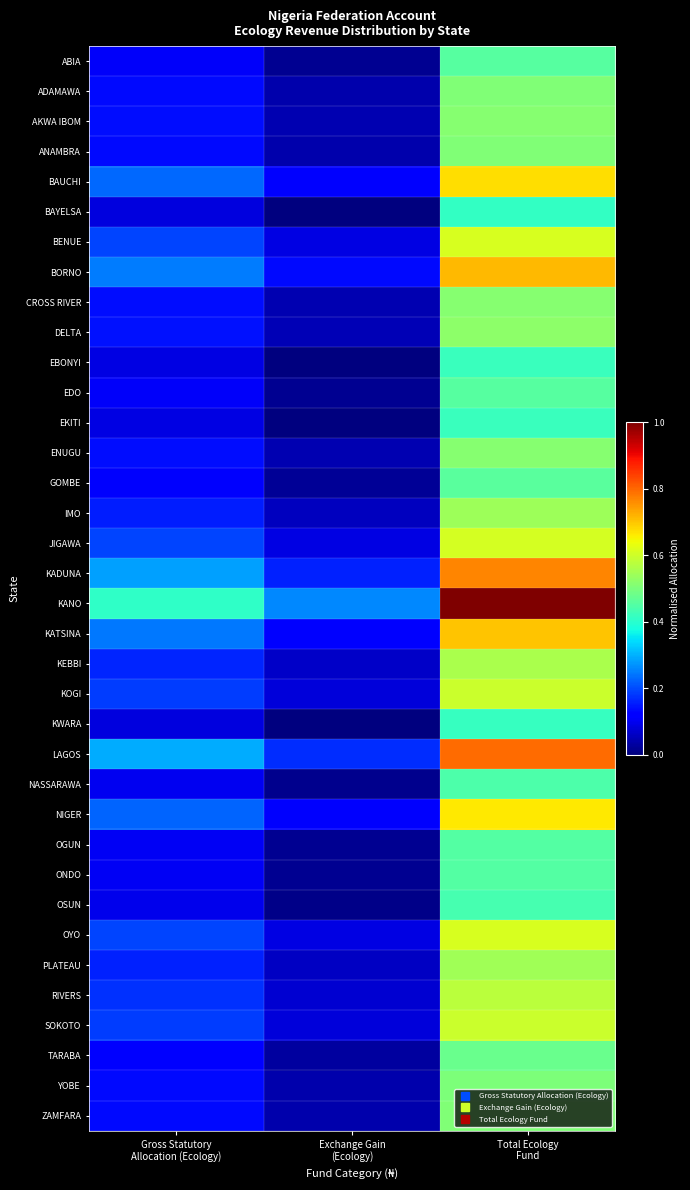

Count the number of categories in the chart.

3